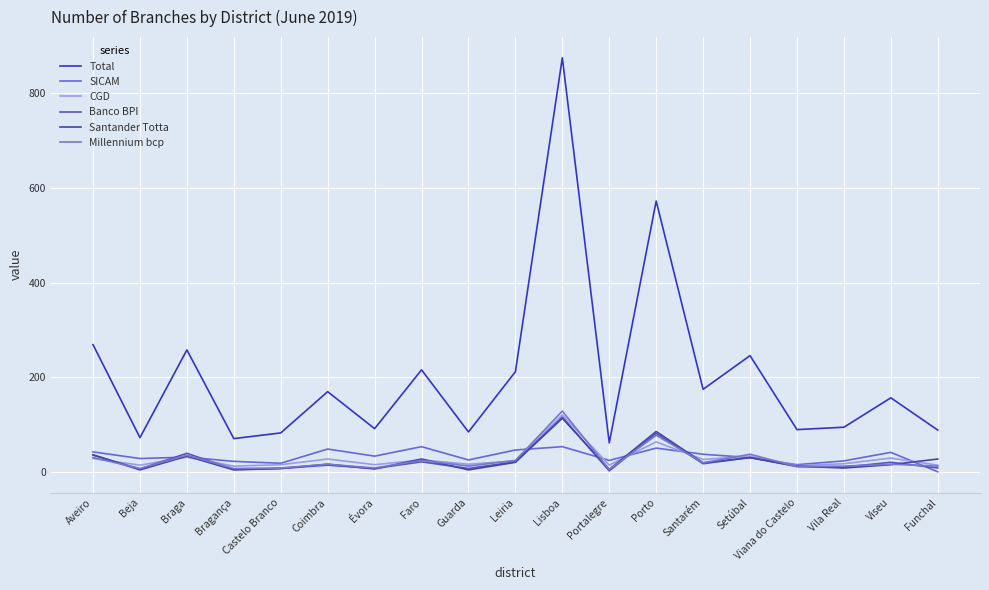

What is the sum of the CGD values at Évora and Aveiro?

45